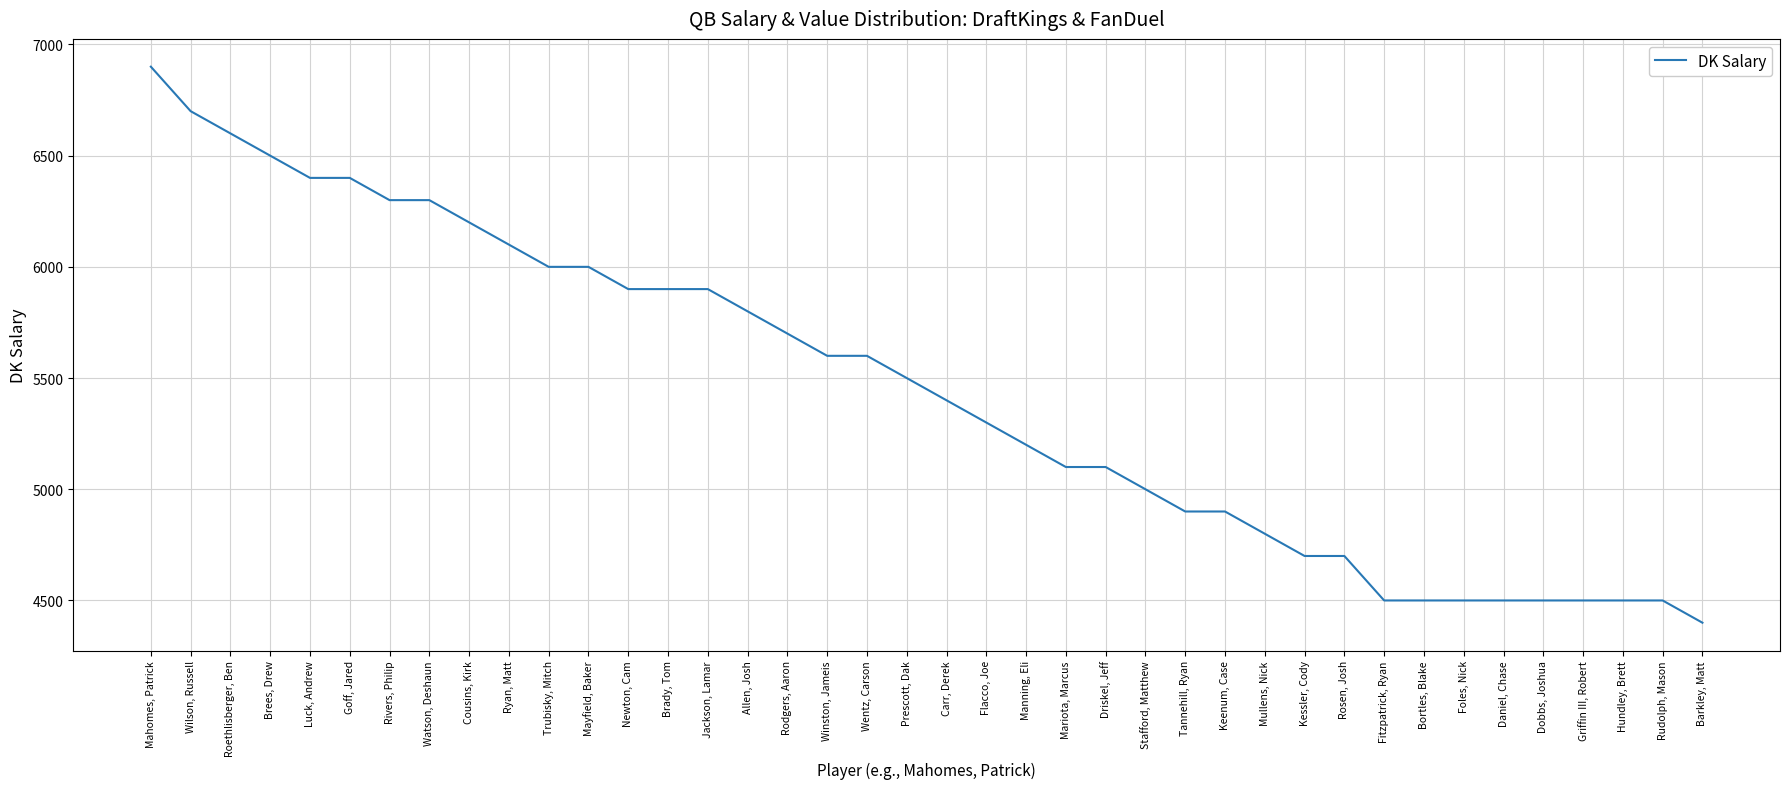

True or false: the data shows 7612 at Prescott, Dak.

False